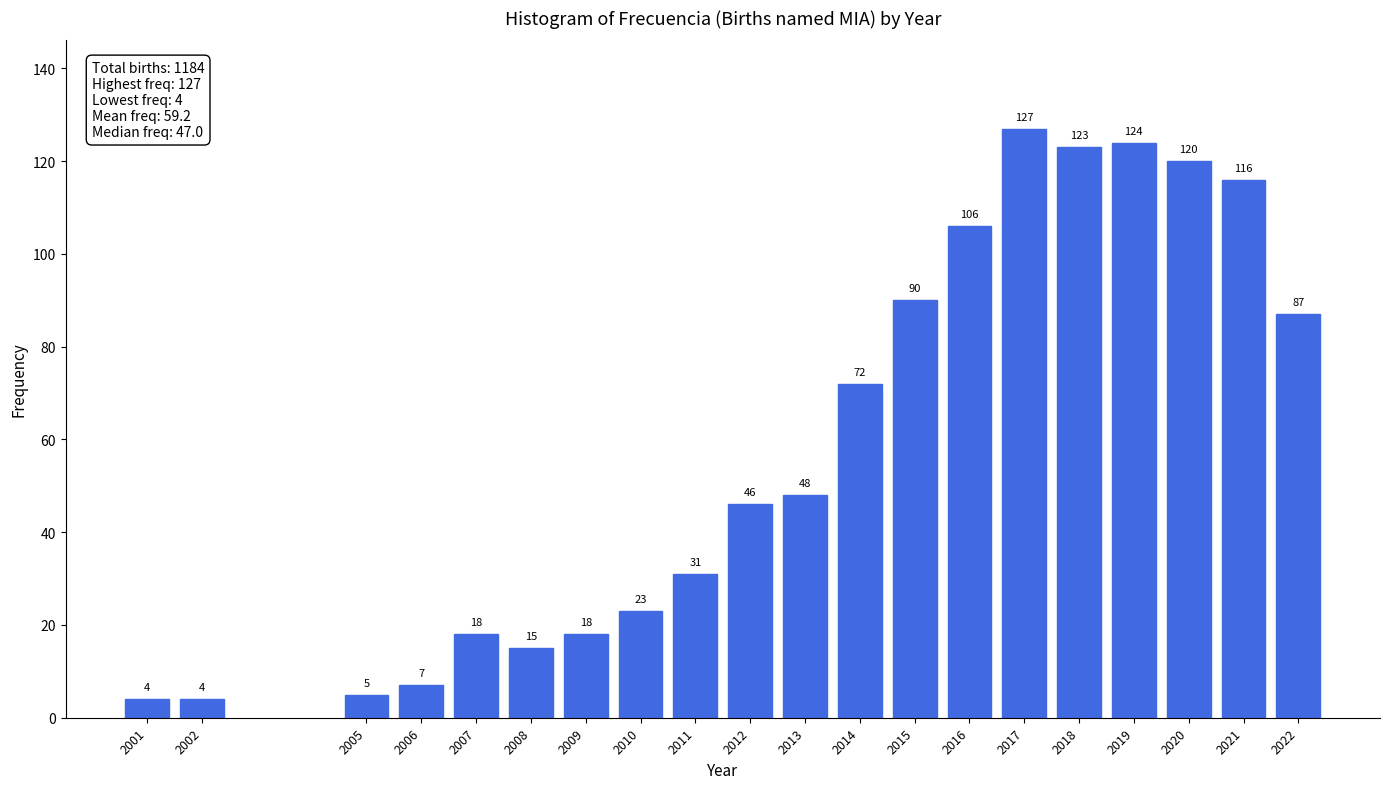

Reading right to left, list all the values displayed in this chart.

87	116	120	124	123	127	106	90	72	48	46	31	23	18	15	18	7	5	4	4